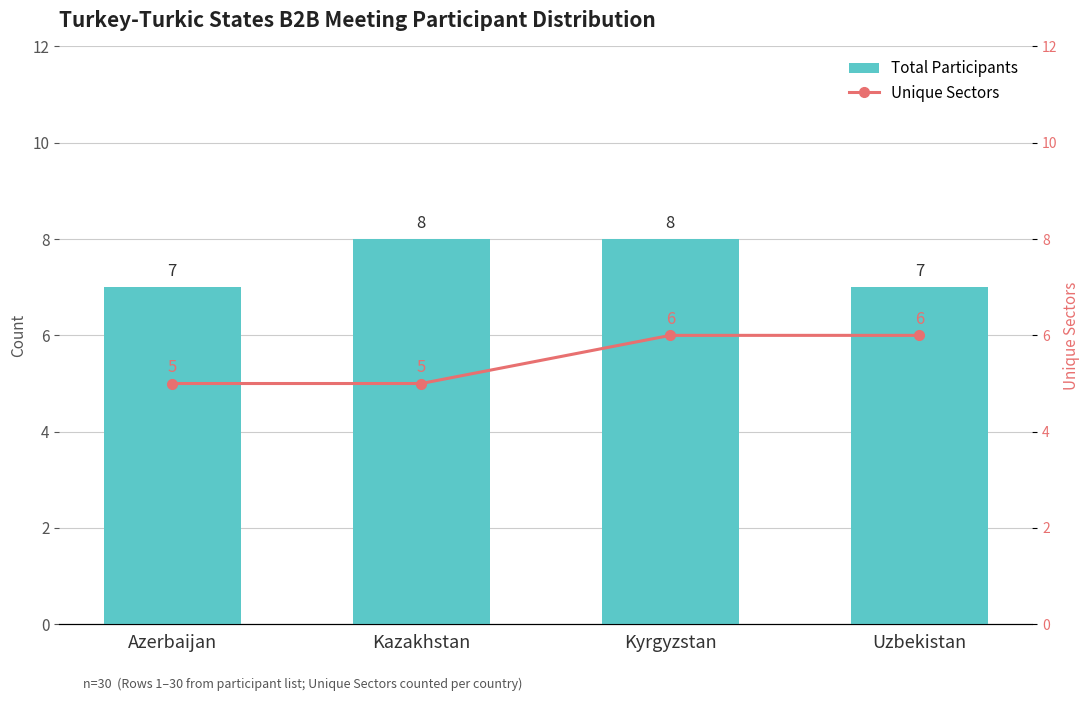

Is it true that Total Participants equals 3 at Kyrgyzstan?

False